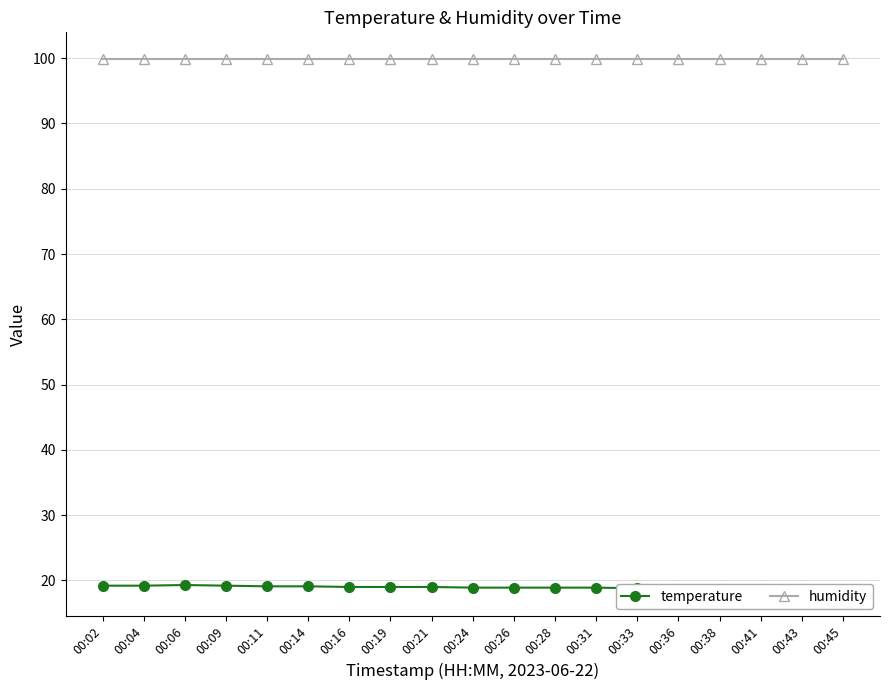

What is the difference between the highest and lowest values at 00:16?

80.9